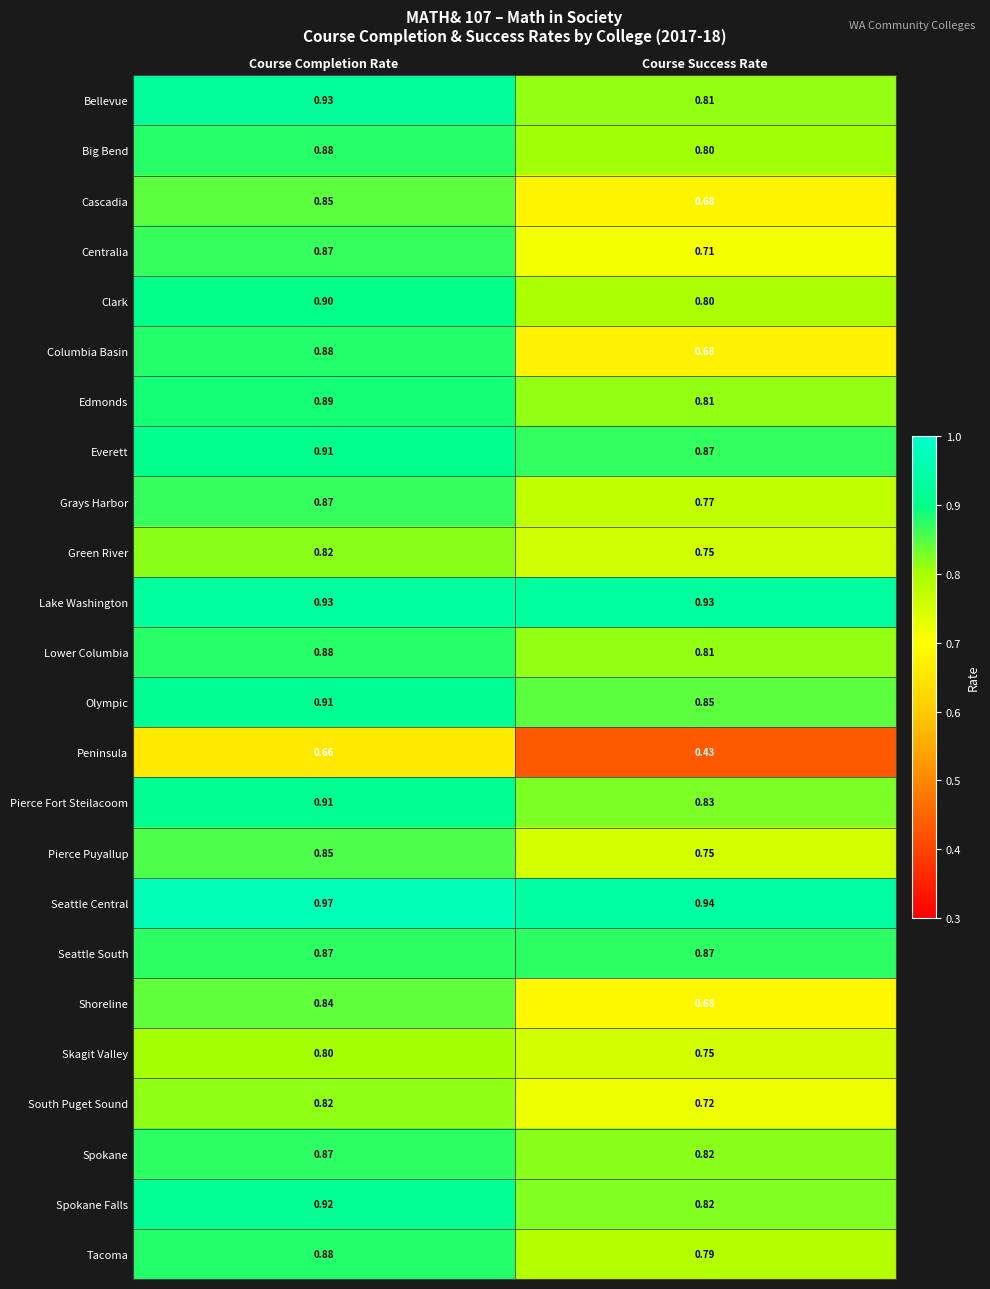

Which series has the largest total across all categories?

Seattle Central